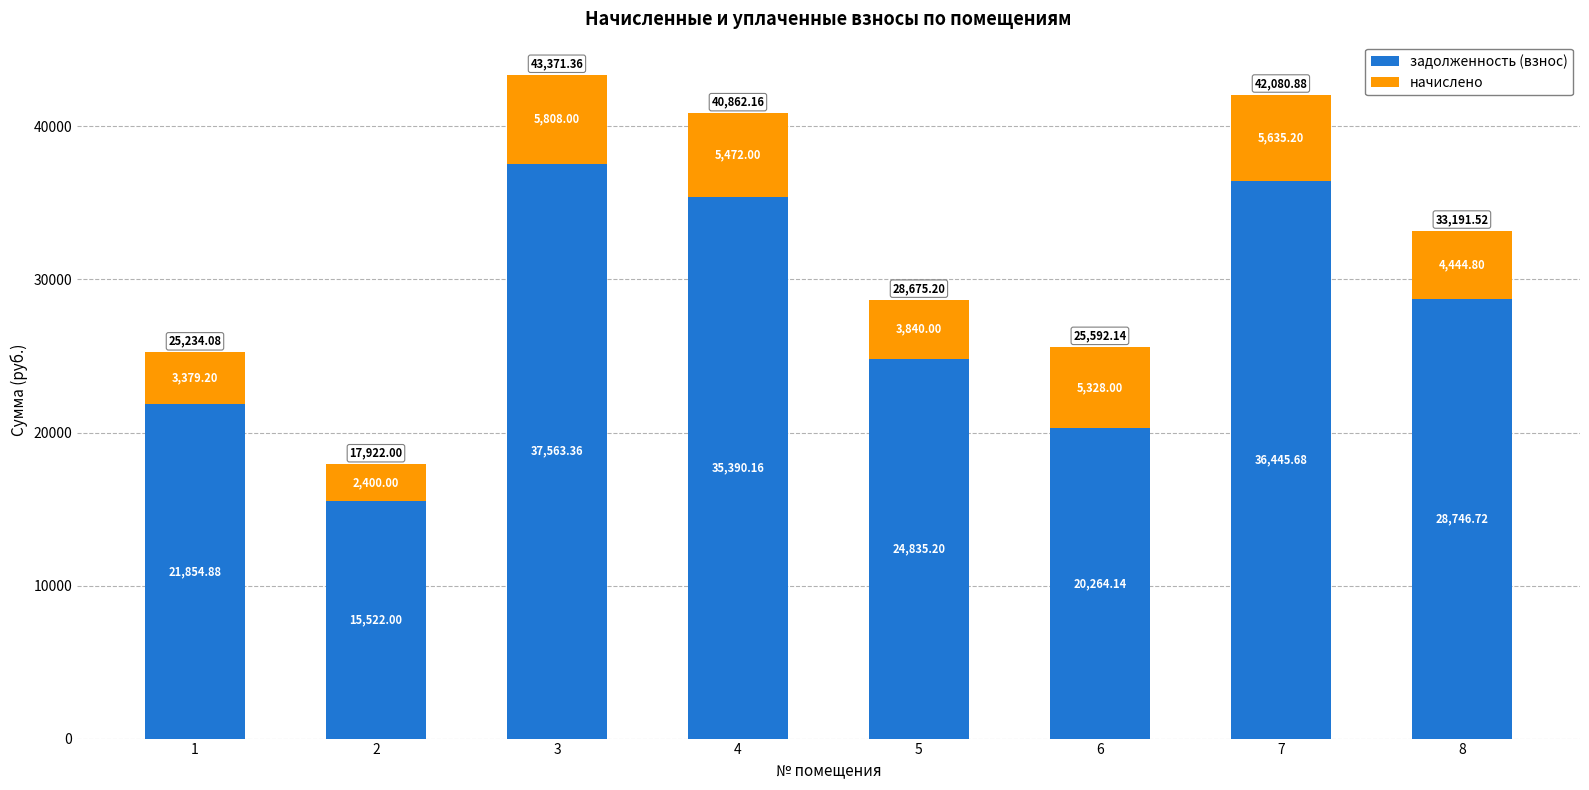

What is the total value across all series at 1?

25234.1